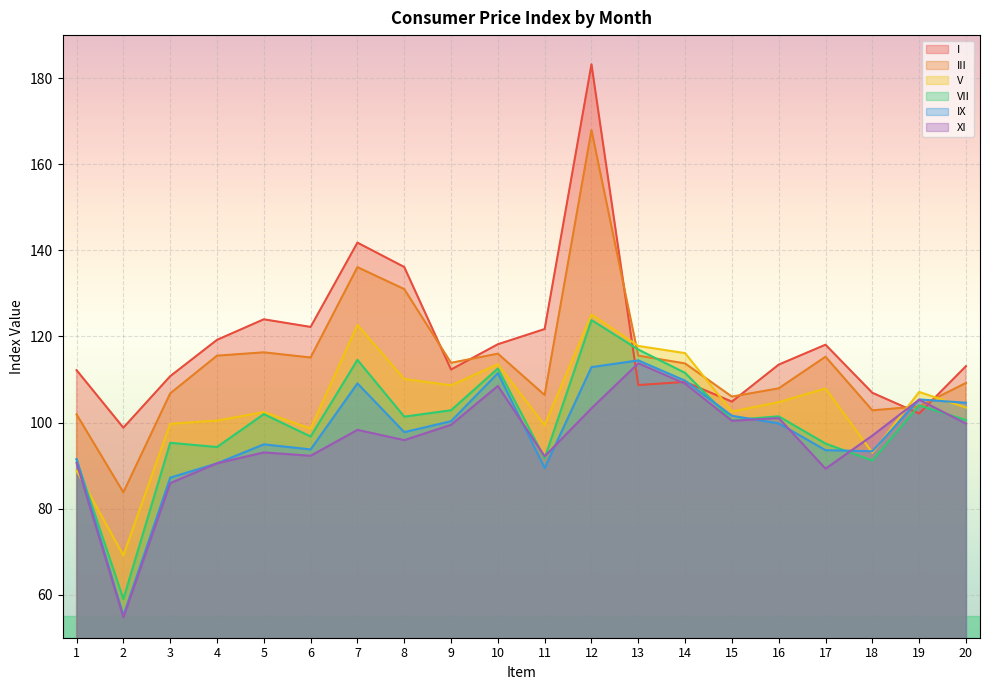

Is the value of XI at 4 greater than the value of VII at 17?

No